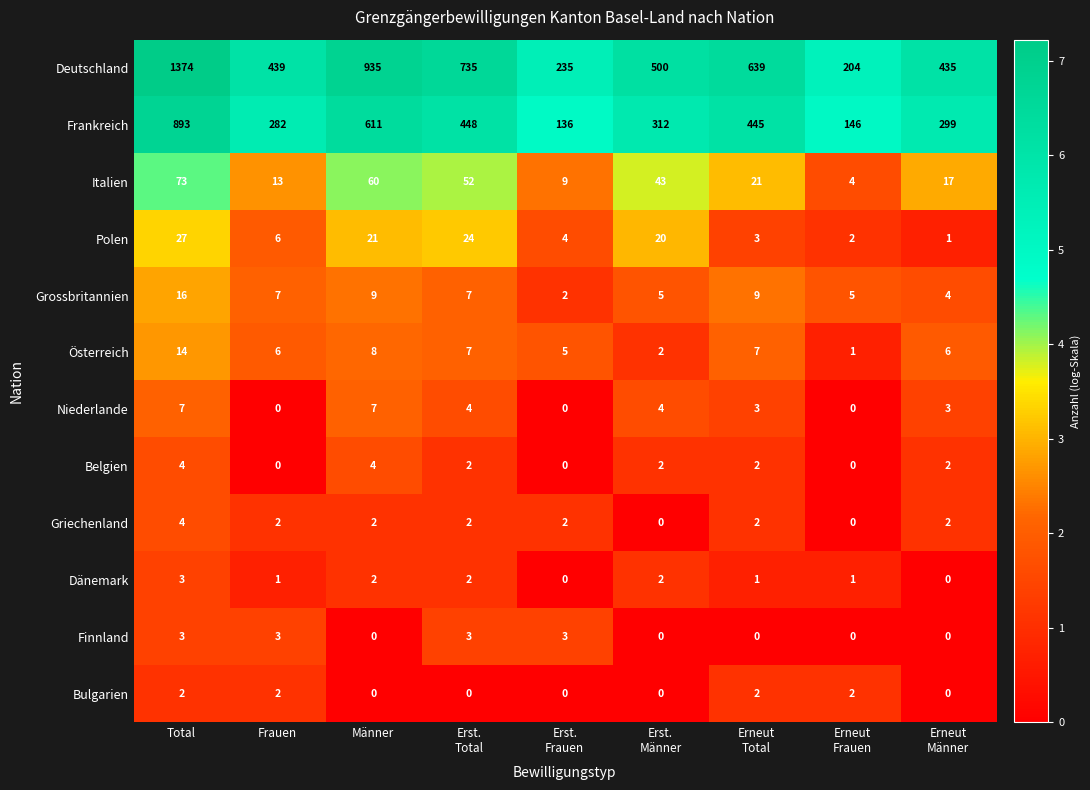

What is the total value across all series at Frauen?

761